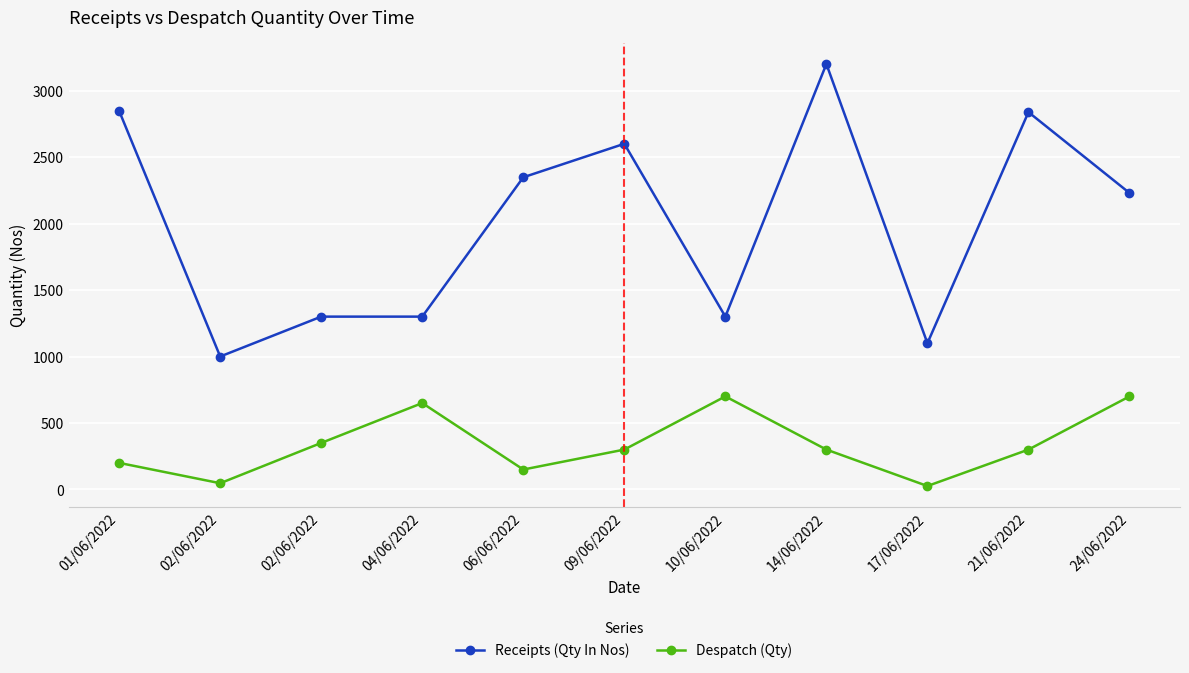

At which category does Receipts (Qty In Nos) reach its first local valley?

02/06/2022